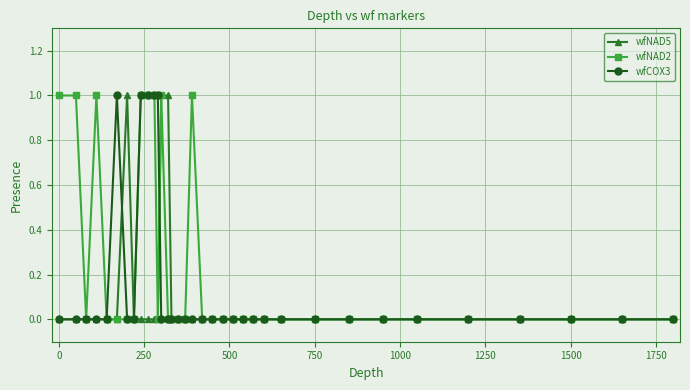

Which series has the largest total across all categories?

wfNAD2